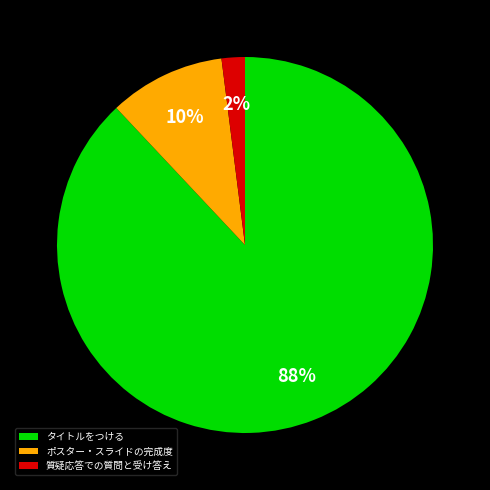

How many segments does this pie chart have?

3